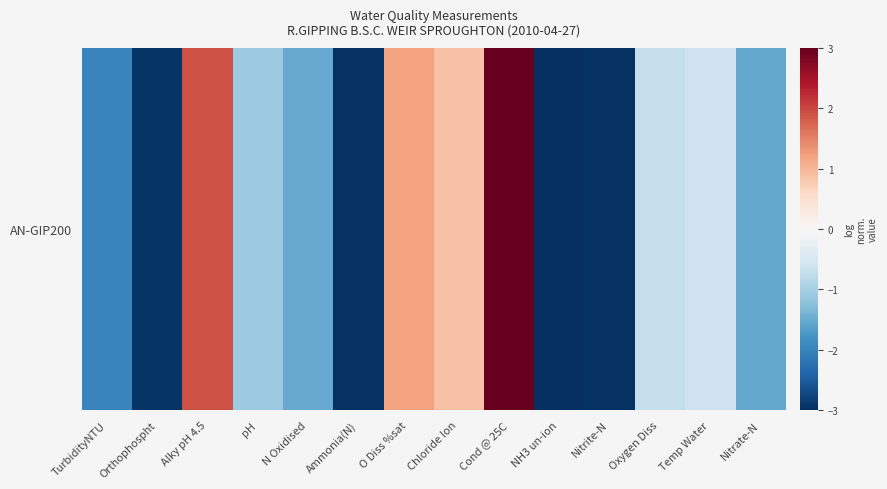

Count the number of data series in this chart.

1